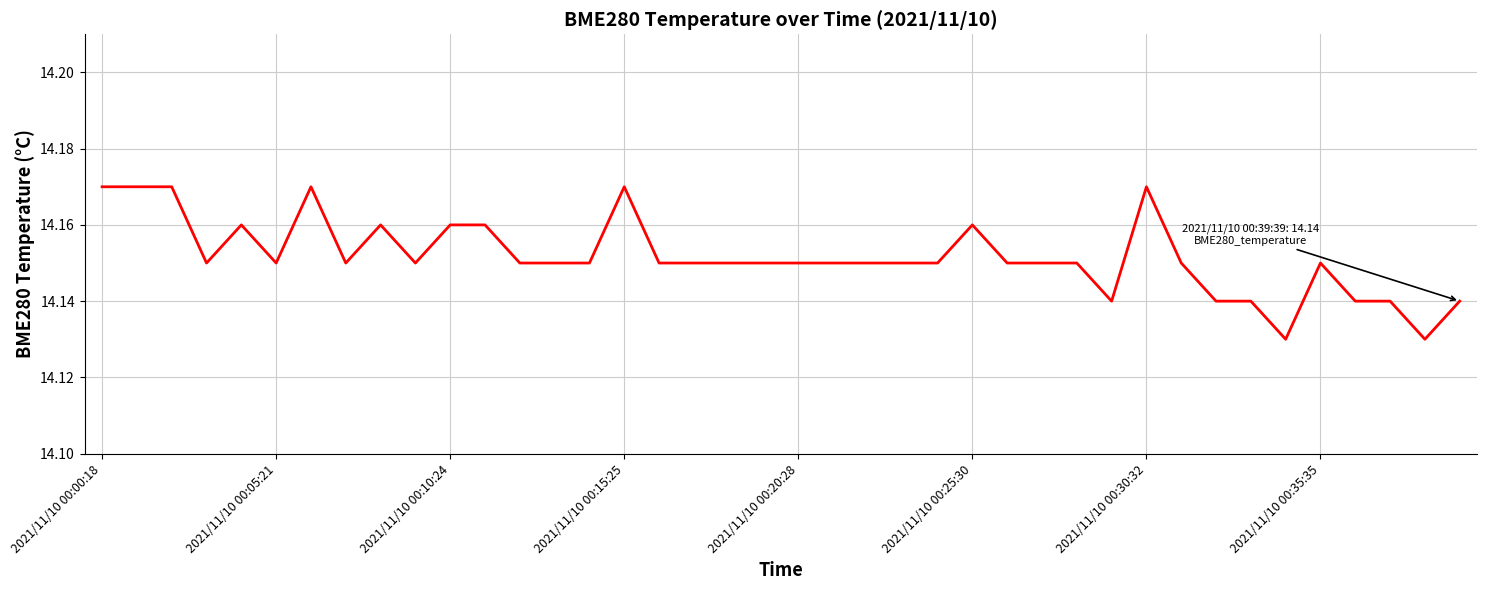

What is the greatest value displayed?

14.2